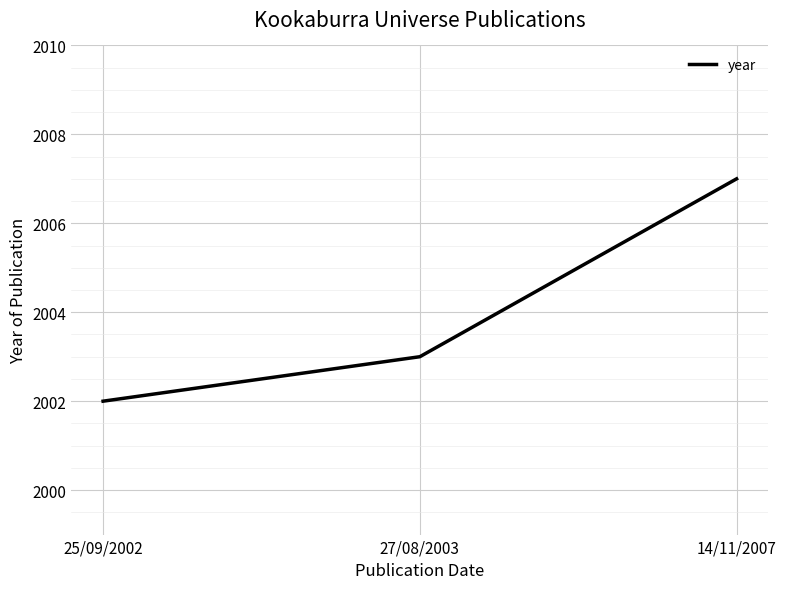

How many categories are shown in the chart?

3